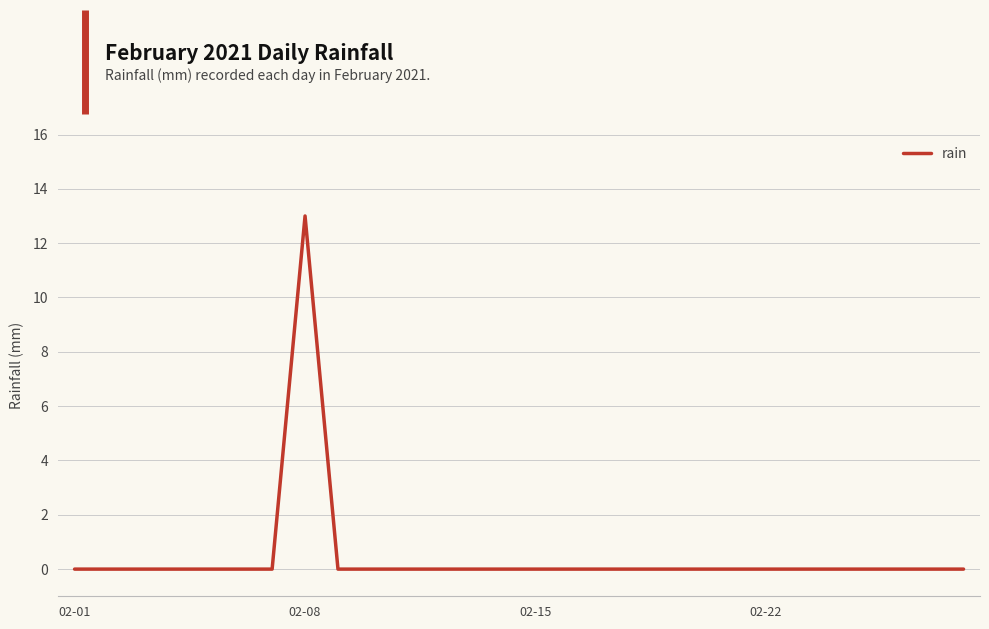

What is the difference between the maximum and minimum values?

13